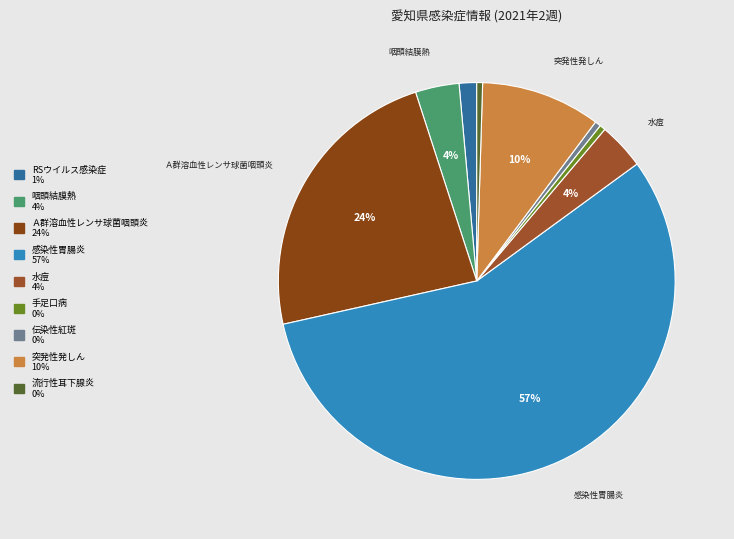

Which slice represents more than half of the pie?

感染性胃腸炎